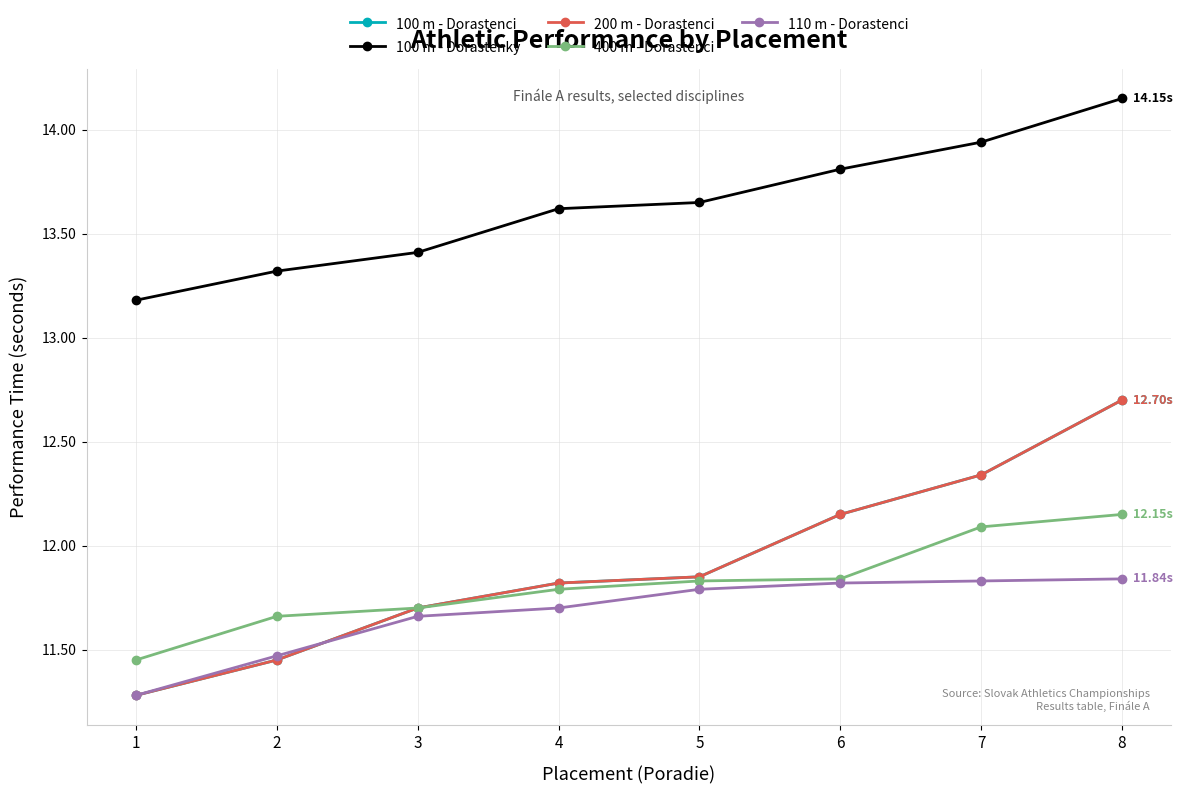

True or false: 200 m - Dorastenci and 100 m - Dorastenky cross at least once.

False